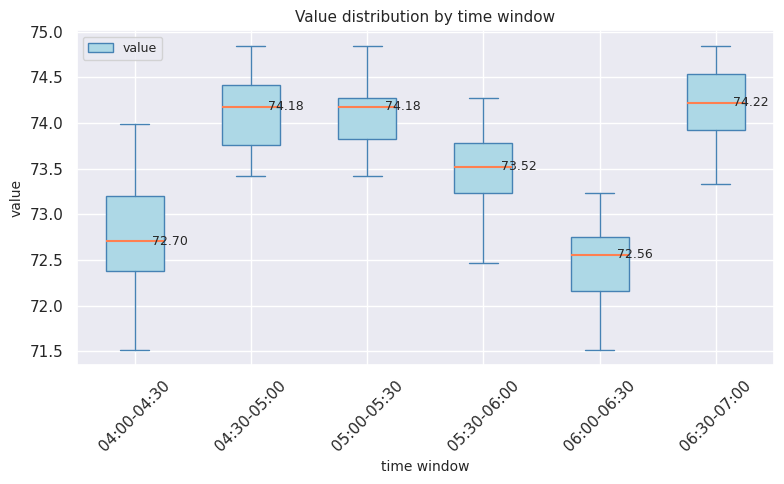

Which box is the tallest, from its lower edge to its upper edge?

04:00-04:30